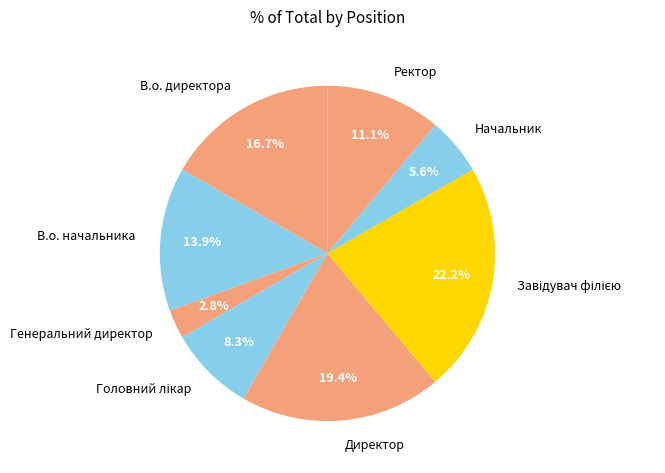

What portion of the pie excludes В.о. начальника?

86.1%